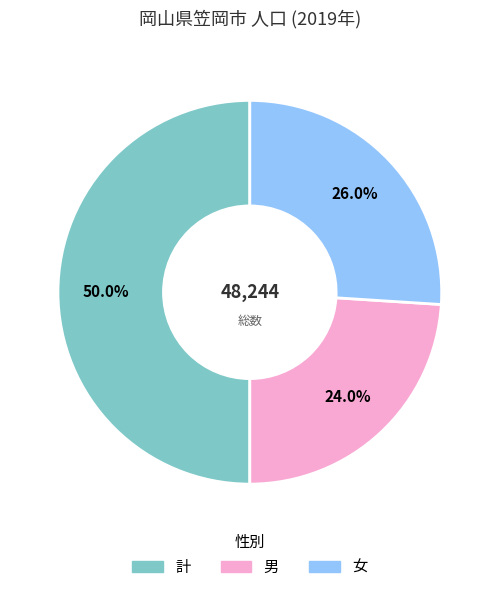

Count the number of slices in the pie.

3